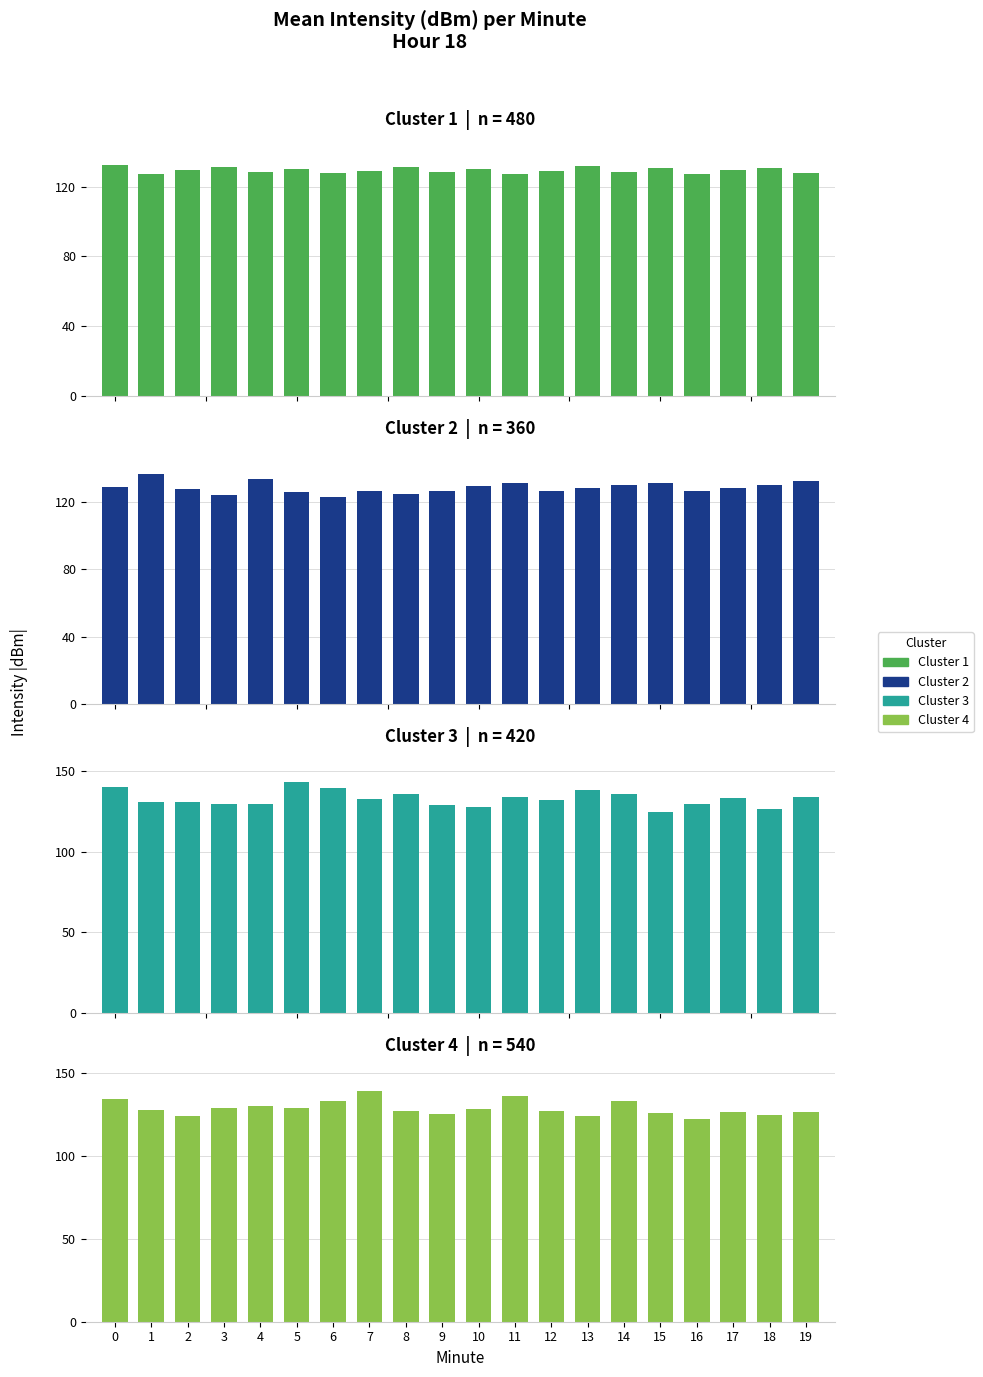

What is the difference between the Cluster 4 values at 3 and 18?

4.5